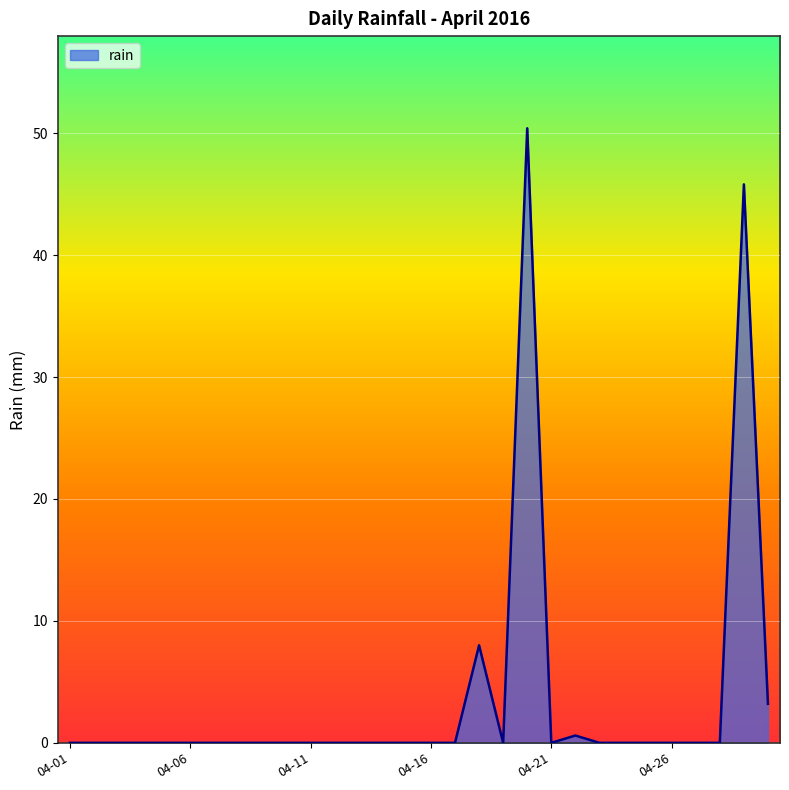

What is the maximum value shown in the chart?

50.4